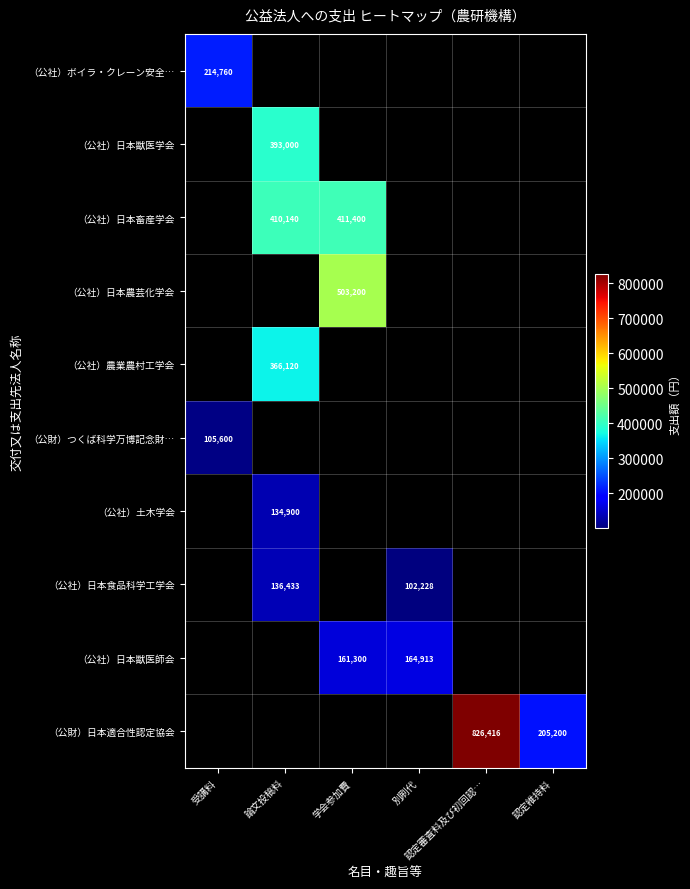

What is the minimum value shown in the chart?

102228.0